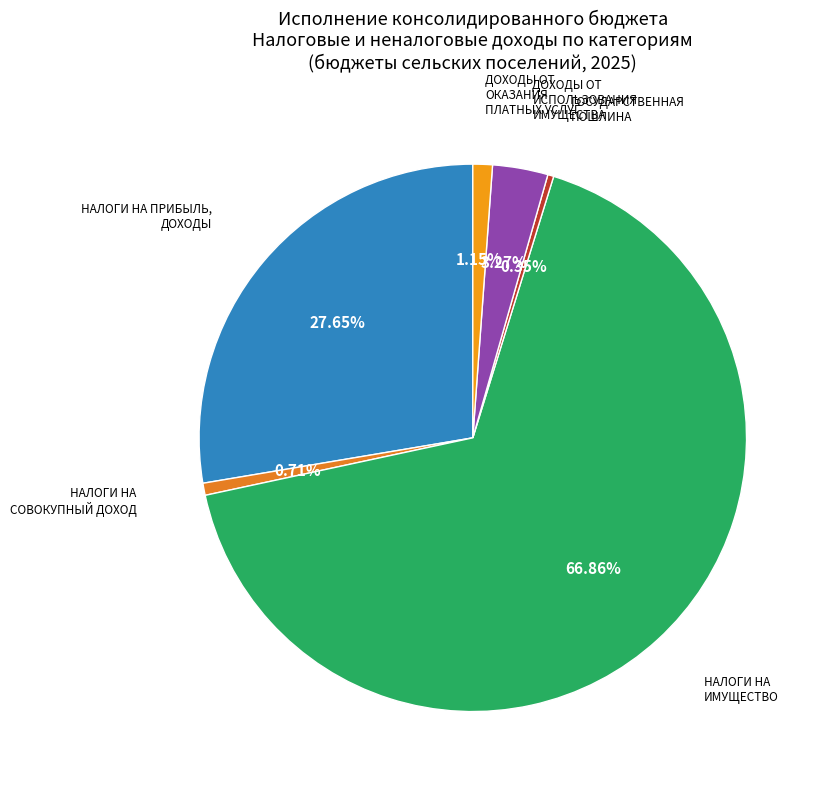

How many segments does this pie chart have?

6